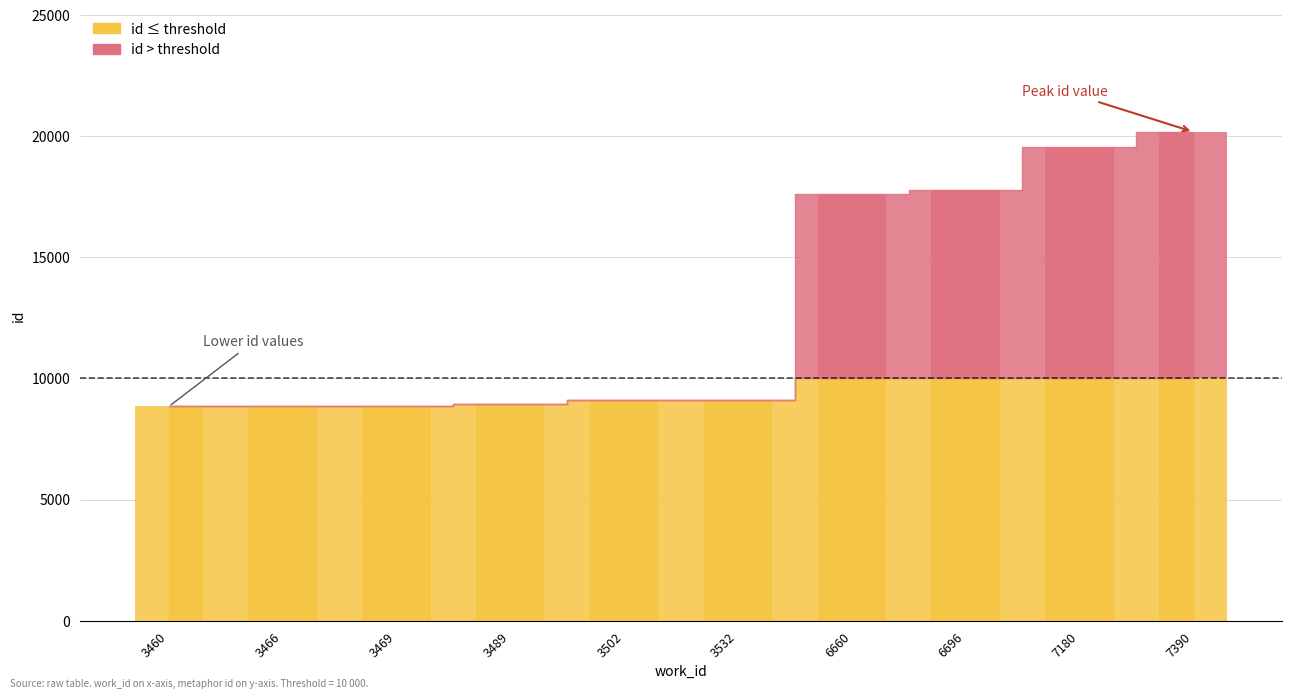

List the labels in order of value, smallest first.

3460, 3466, 3469, 3489, 3502, 3532, 6660, 6696, 7180, 7390